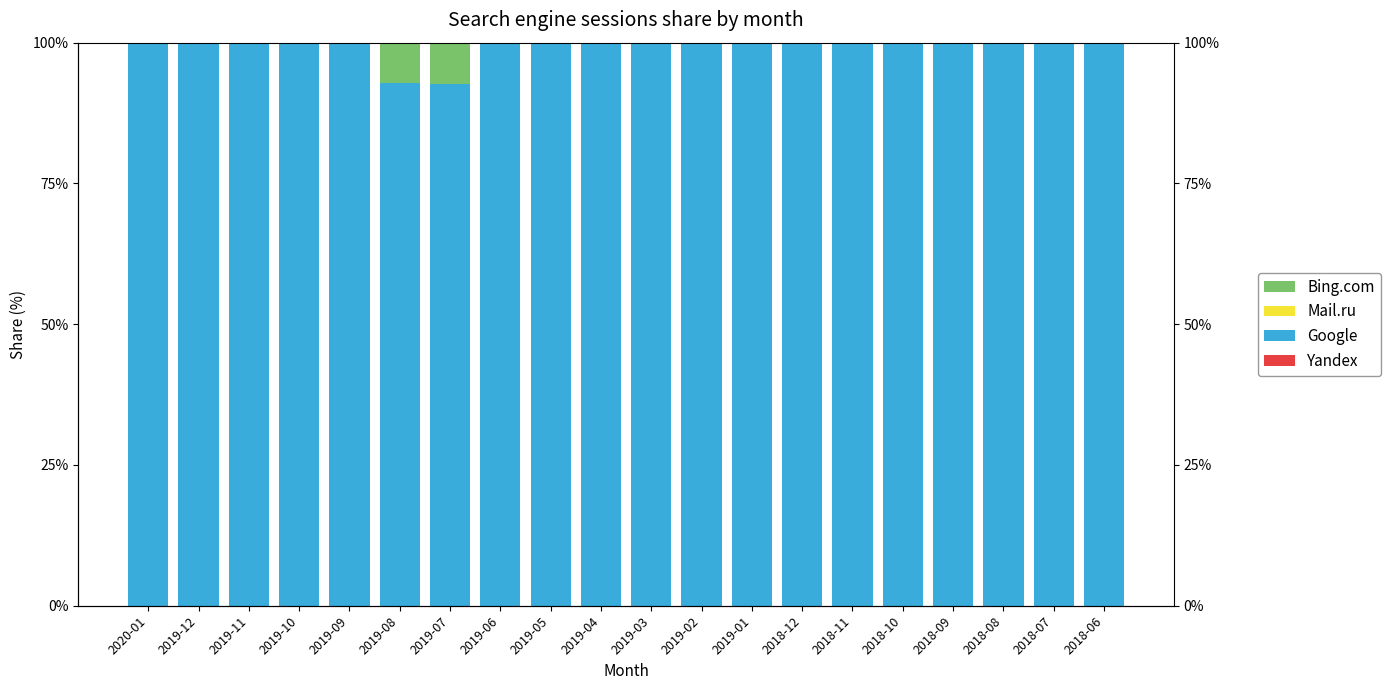

At which category is the sum across all series the highest?

2020-01